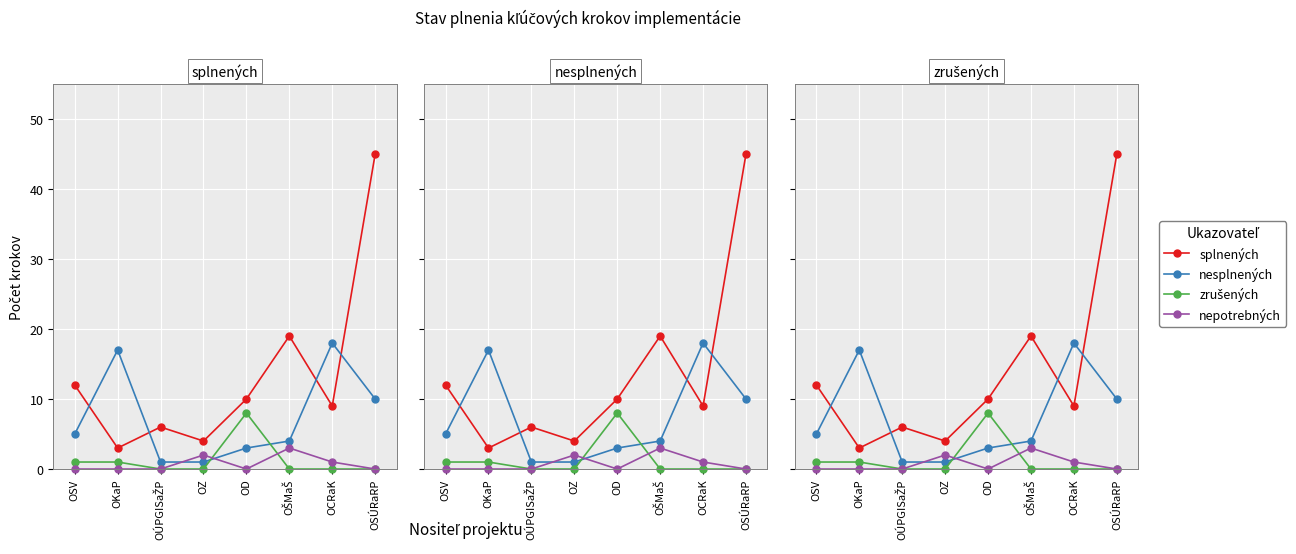

Which series has the widest spread of values?

splnených